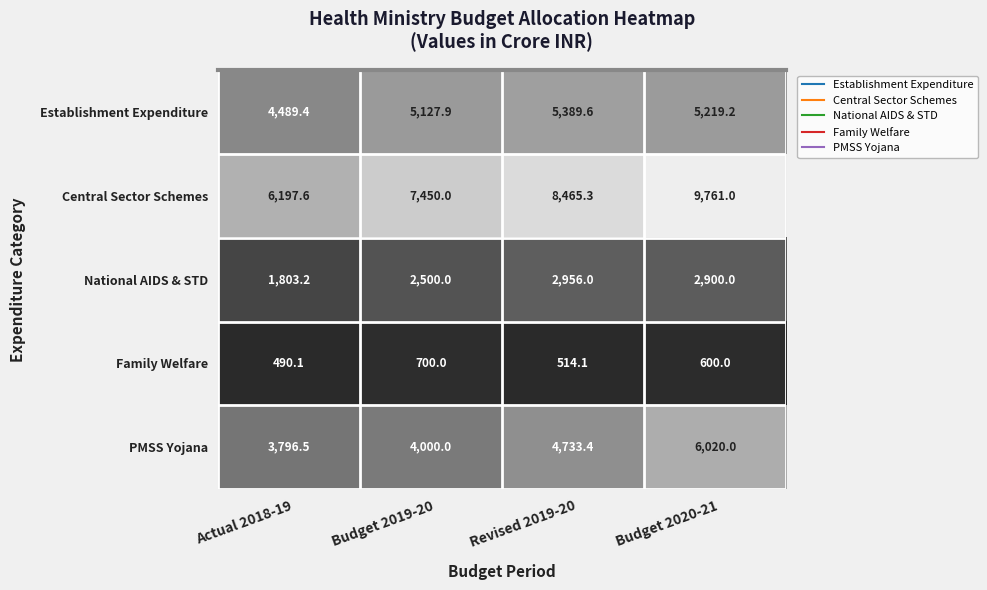

Reading left to right, transcribe all the data shown in this chart.

Establishment Expenditure: Actual 2018-19=4489.4	Budget 2019-20=5127.9	Revised 2019-20=5389.6	Budget 2020-21=5219.2
Central Sector Schemes: Actual 2018-19=6197.6	Budget 2019-20=7450.0	Revised 2019-20=8465.3	Budget 2020-21=9761.0
National AIDS & STD: Actual 2018-19=1803.2	Budget 2019-20=2500.0	Revised 2019-20=2956.0	Budget 2020-21=2900.0
Family Welfare: Actual 2018-19=490.1	Budget 2019-20=700.0	Revised 2019-20=514.1	Budget 2020-21=600.0
PMSS Yojana: Actual 2018-19=3796.5	Budget 2019-20=4000.0	Revised 2019-20=4733.4	Budget 2020-21=6020.0